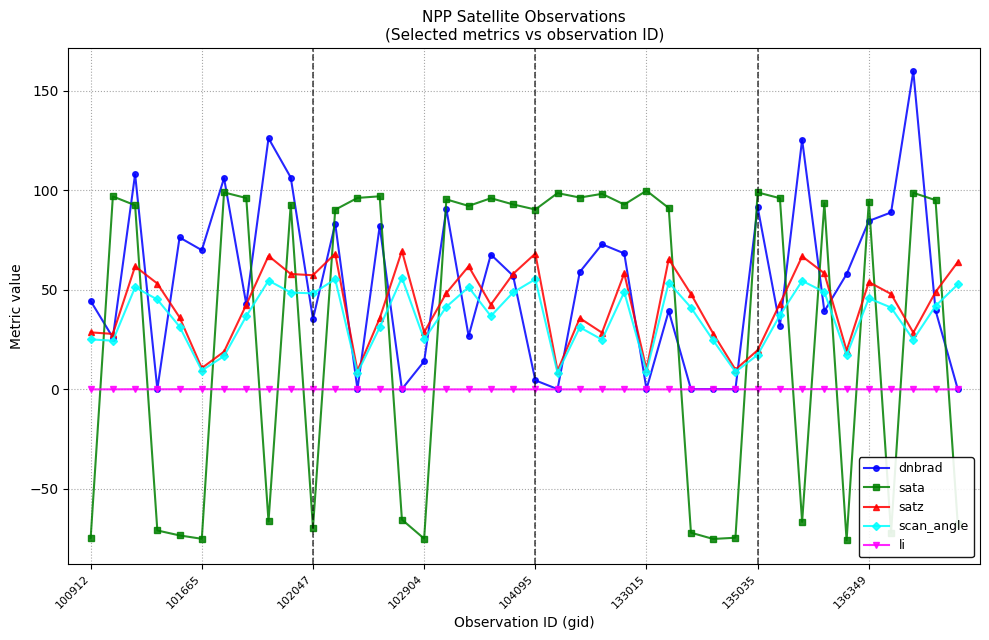

True or false: li and sata intersect in this chart.

True